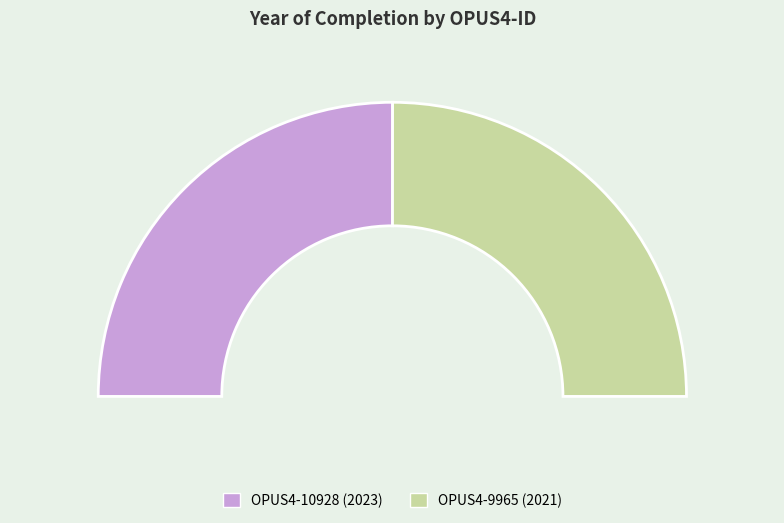

Which slice is the largest?

OPUS4-10928